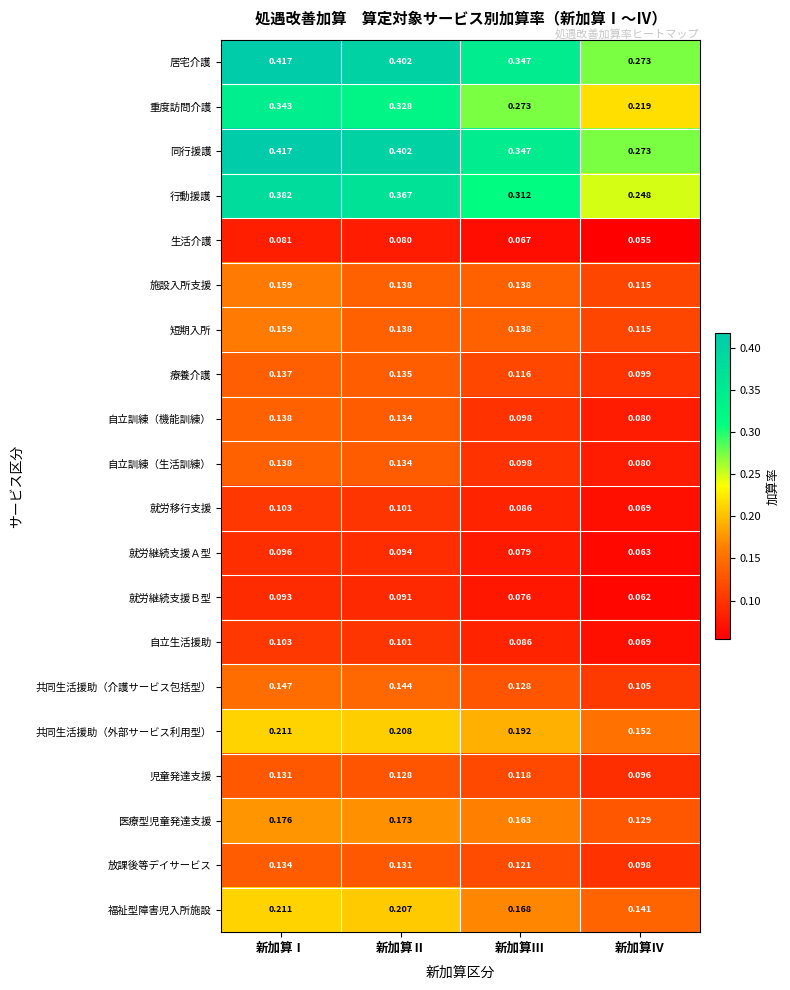

At which label is 就労継続支援Ｂ型 closest to 0?

新加算Ⅳ